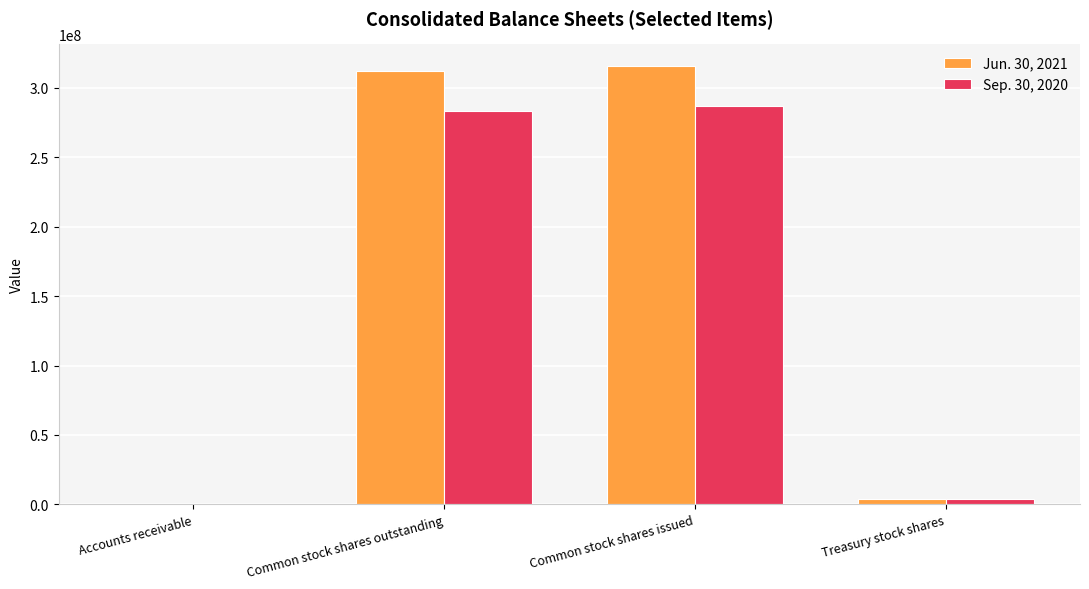

Which series has the widest spread of values?

Jun. 30, 2021